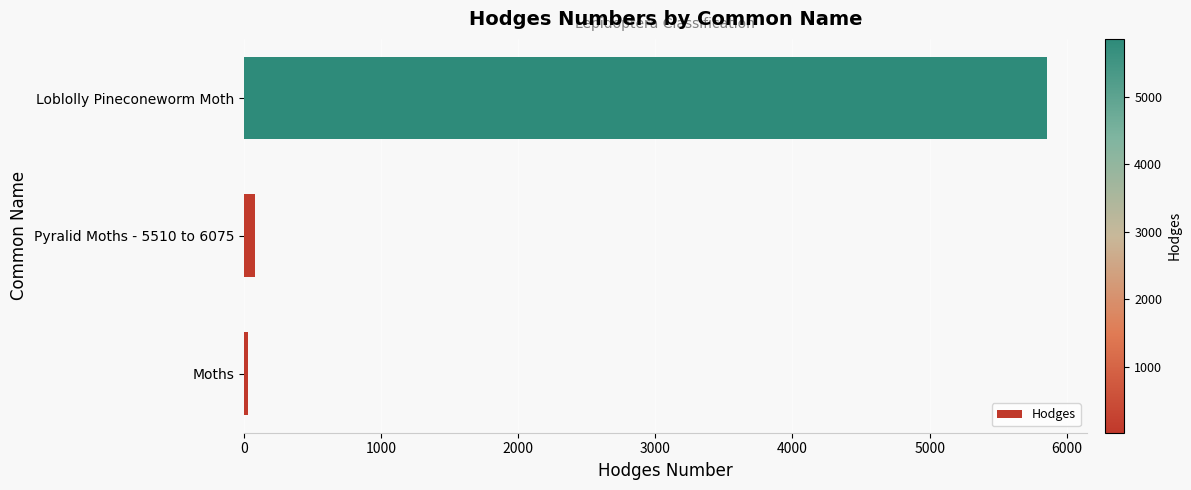

What is the difference between the maximum and minimum values?

5825.1